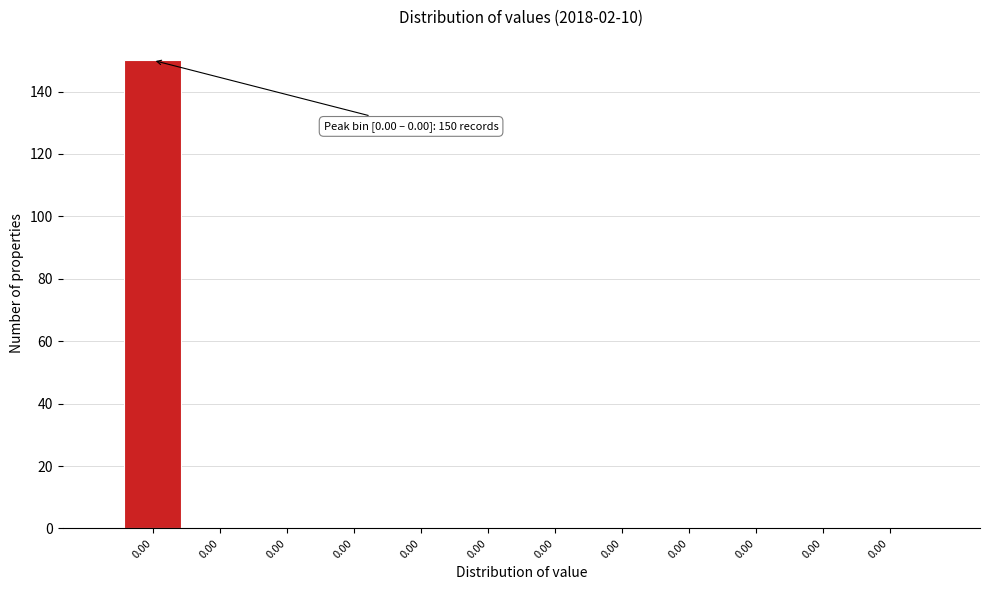

How many distinct data groups are displayed?

1